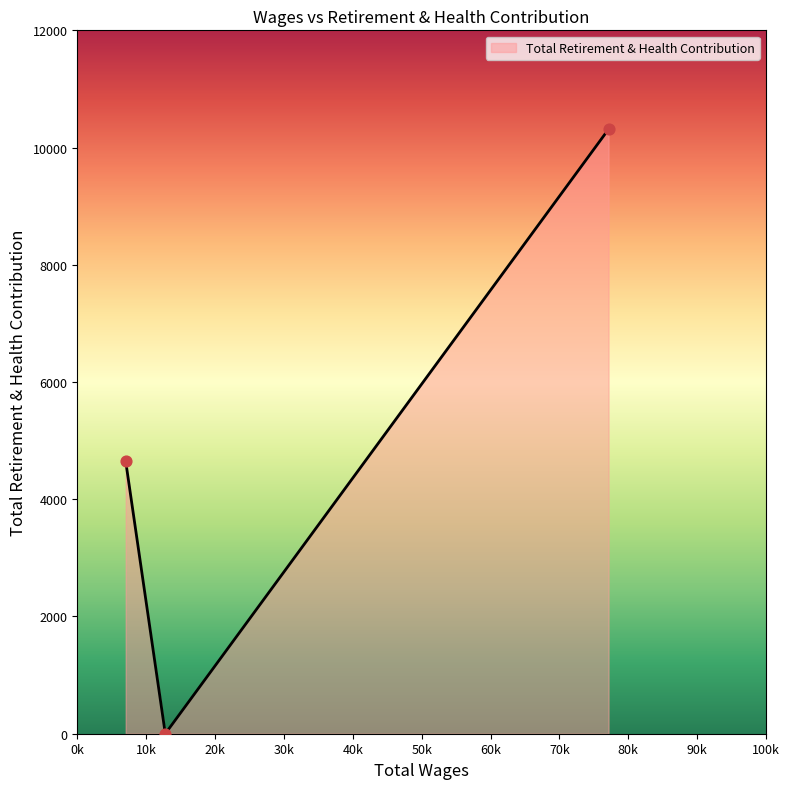

What is the greatest value displayed?

10313